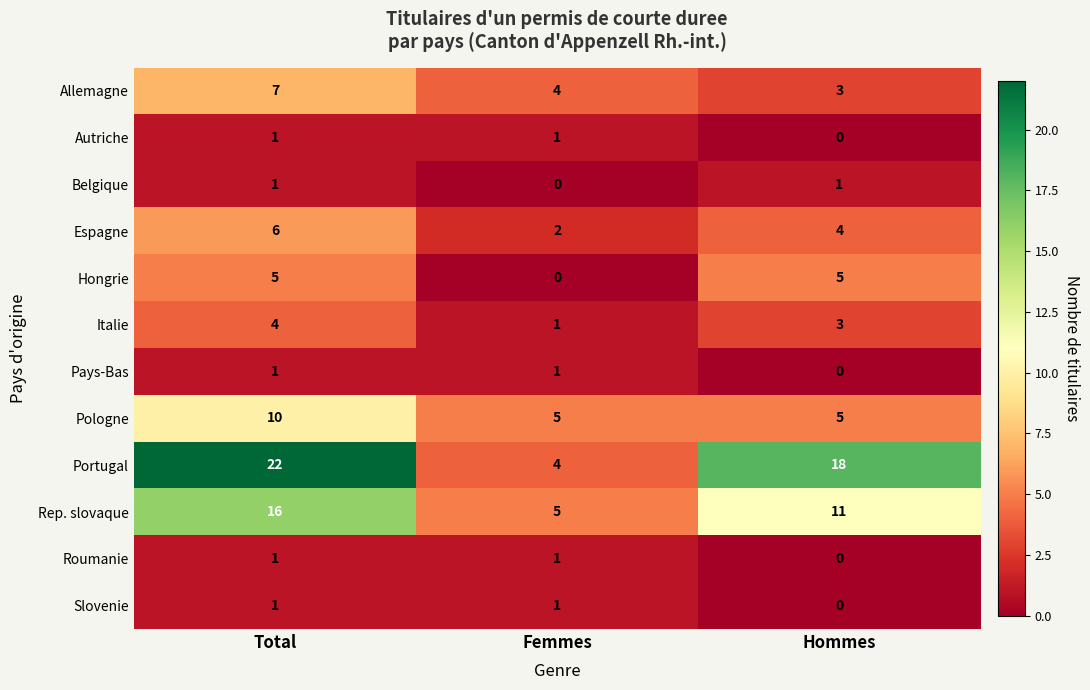

Rank the categories by Allemagne value from highest to lowest.

Total, Femmes, Hommes